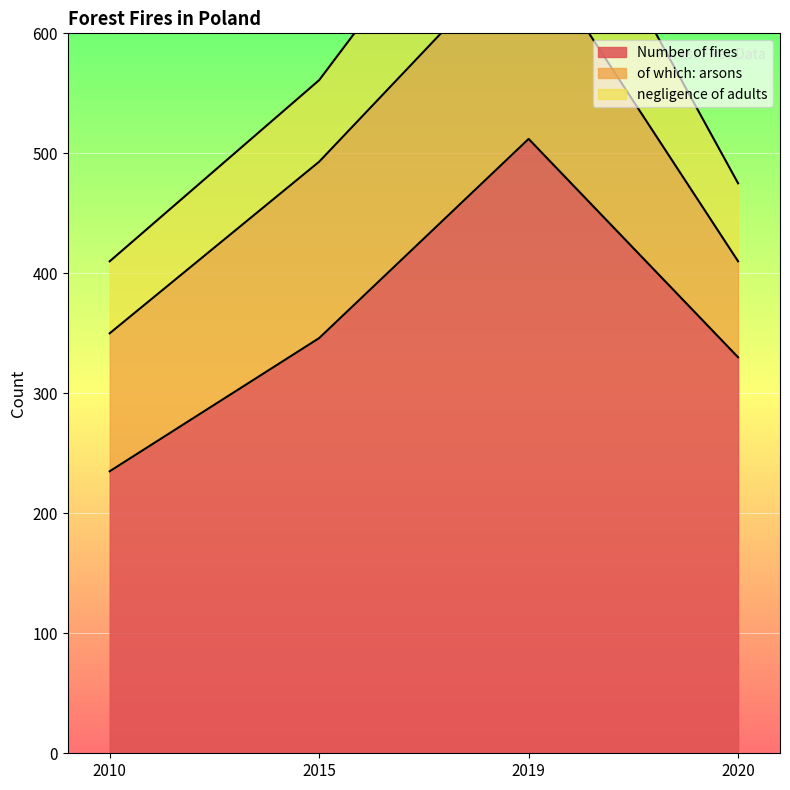

How many values in the negligence of adults series are below 68?

2